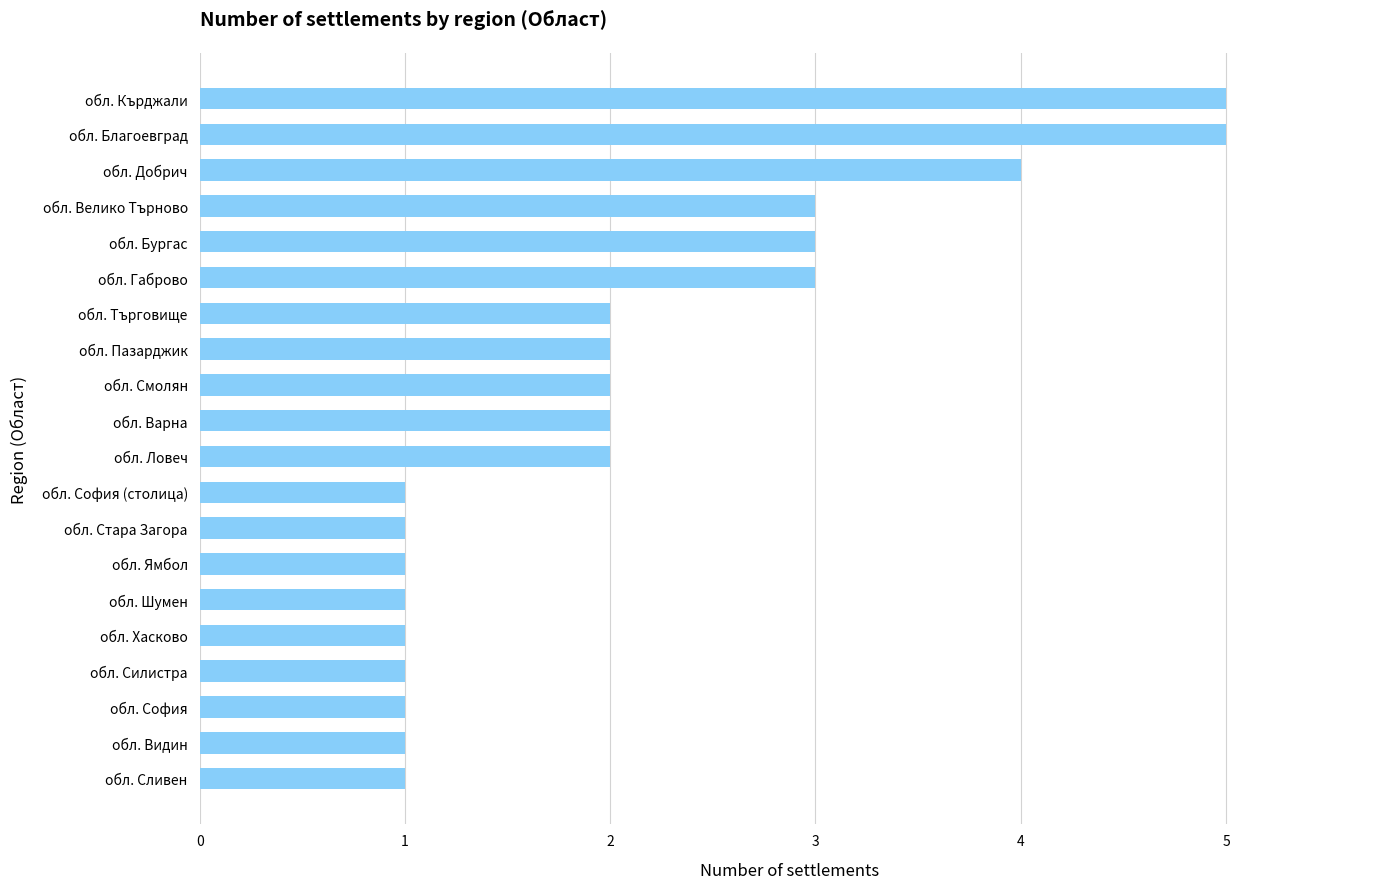

How many bars are there in total?

20